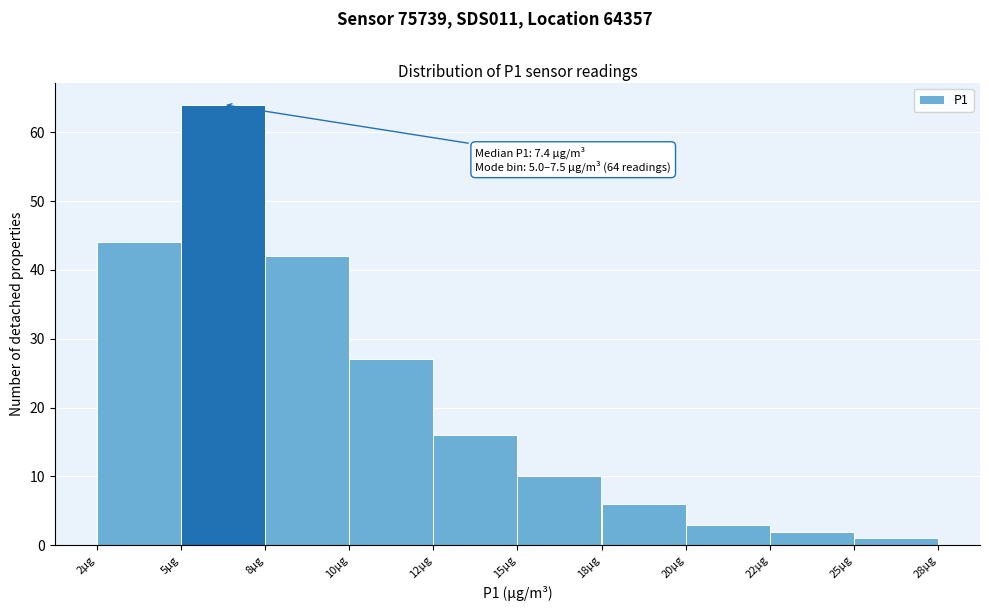

Reading right to left, what are all the values shown in this chart?

25µg=1	22µg=2	20µg=3	18µg=6	15µg=10	12µg=16	10µg=27	8µg=42	5µg=64	2µg=44